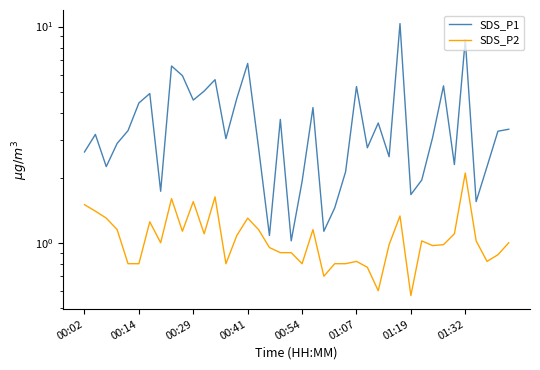

How many interior local peaks does the SDS_P1 series have?

12